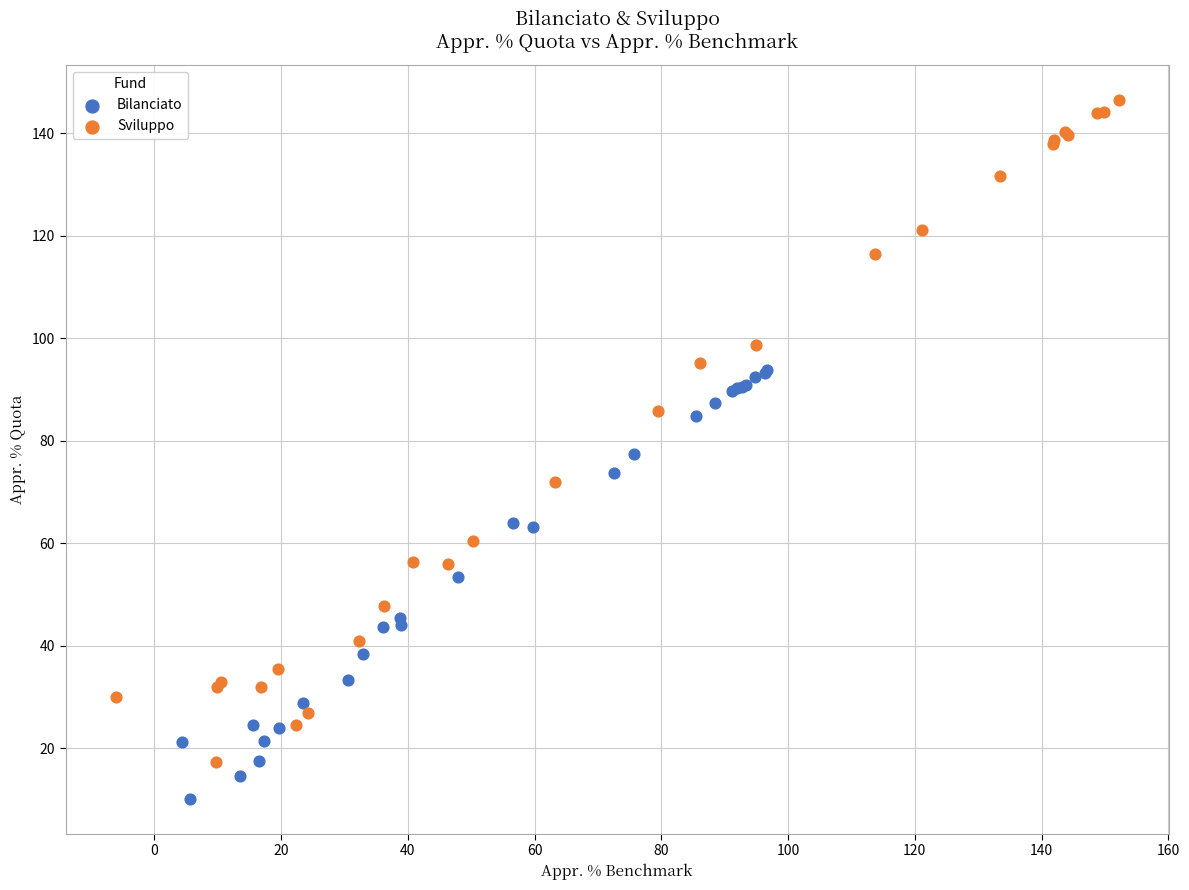

Which series contains the highest Y value?

Sviluppo